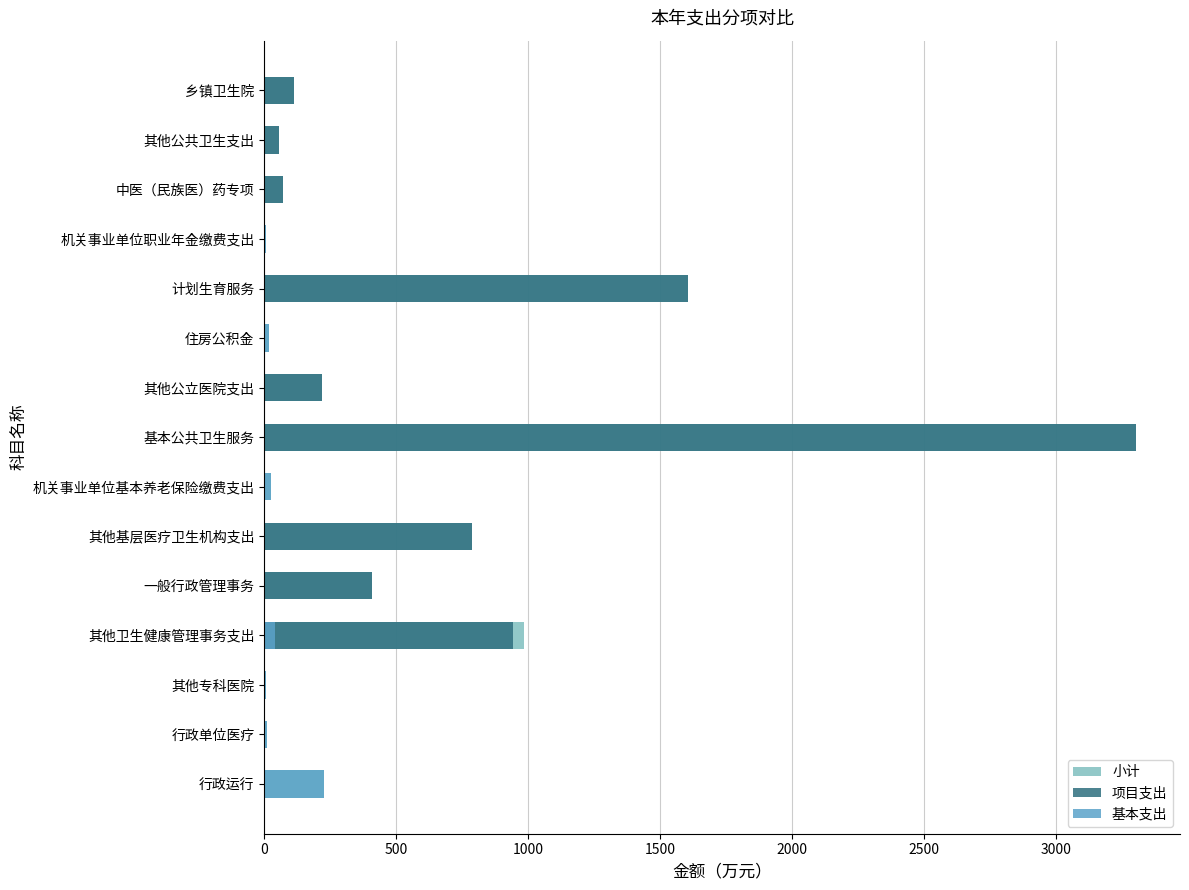

True or false: 小计 has a value of 1.7 at 机关事业单位职业年金缴费支出.

False